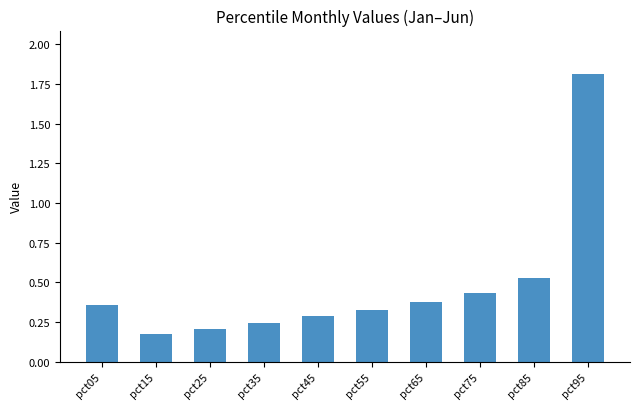

List the labels in order of value, smallest first.

pct15, pct25, pct35, pct45, pct55, pct05, pct65, pct75, pct85, pct95